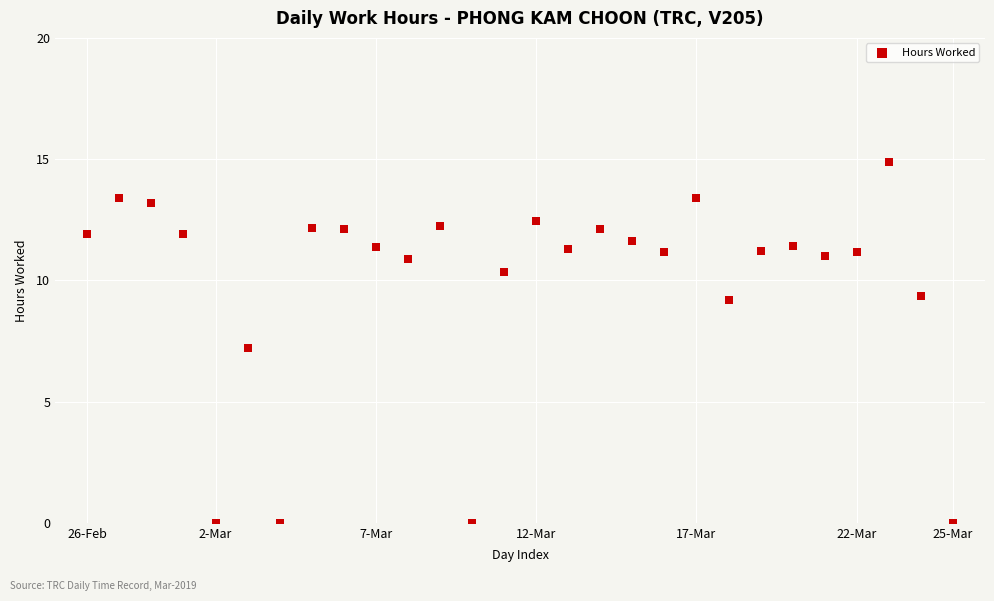

What is the range of Y values (max minus min)?

14.9